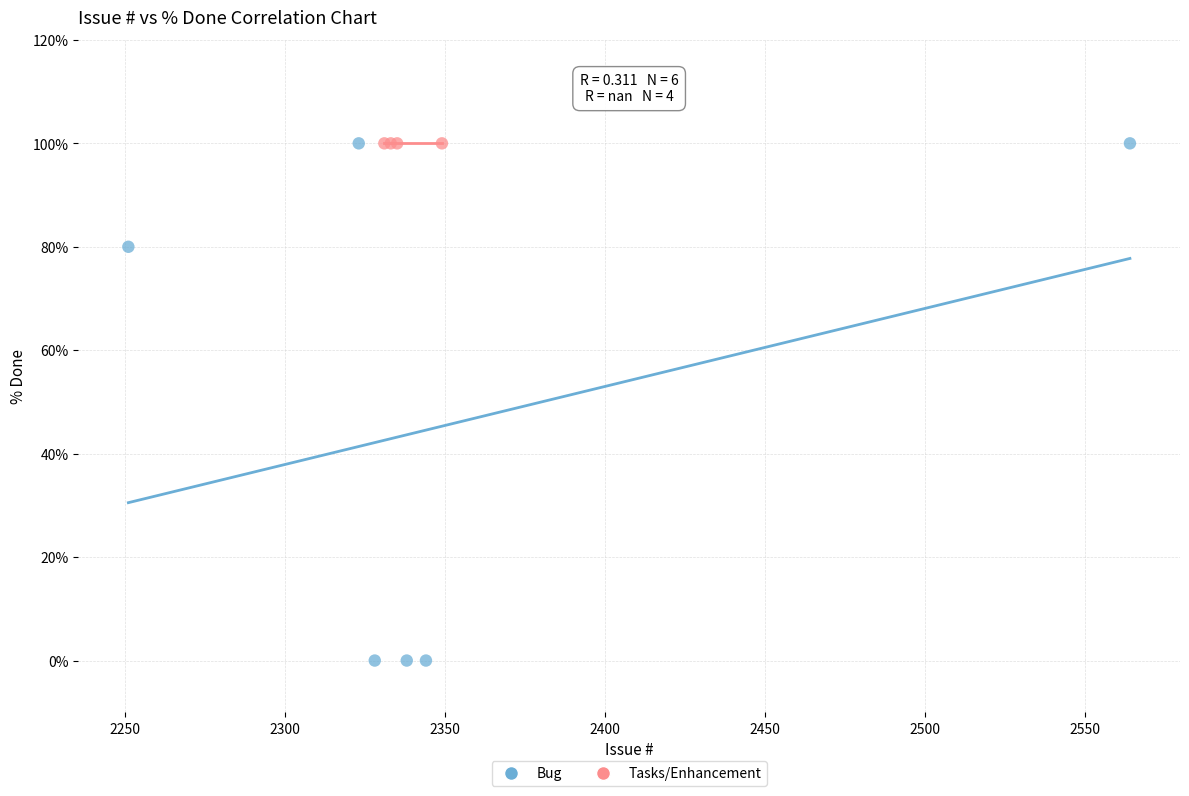

Which series reaches the minimum Y coordinate?

Bug